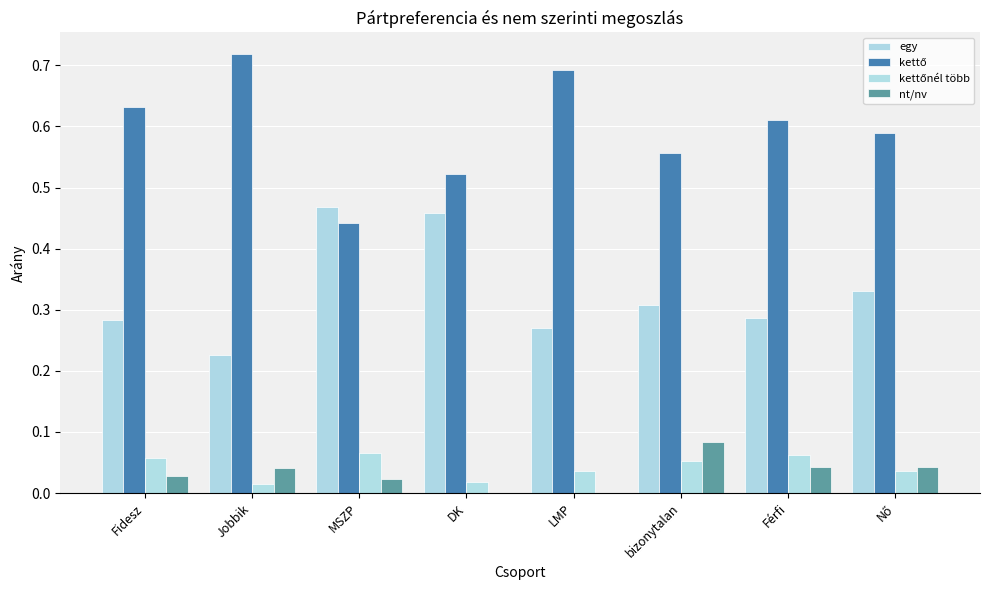

Which category has the lowest value in the kettő series?

MSZP